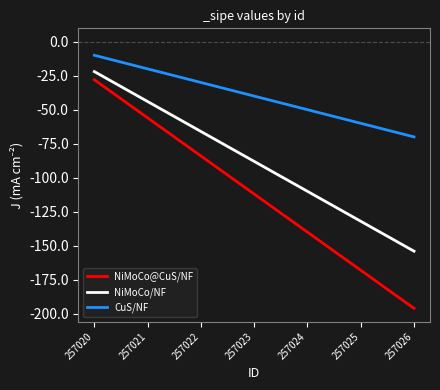

What is the maximum value shown in the chart?

-10